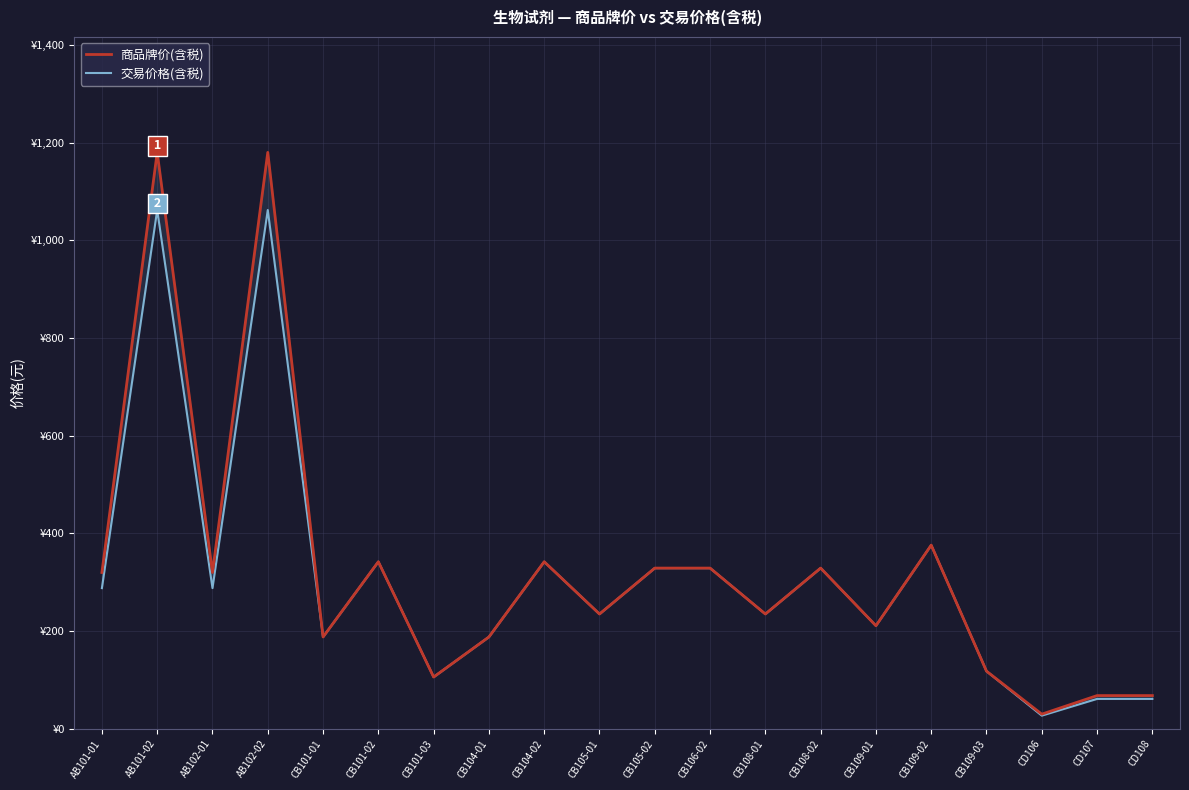

Reading left to right, extract all data points from this chart.

商品牌价(含税): 320.0	1180.0	320.0	1180.0	188.0	342.0	106.0	188.0	342.0	235.0	329.0	329.0	235.0	329.0	211.0	376.0	118.0	30.0	68.0	68.0
交易价格(含税): 288.0	1062.0	288.0	1062.0	188.0	342.0	106.0	188.0	342.0	235.0	329.0	329.0	235.0	329.0	211.0	376.0	118.0	27.0	61.2	61.2